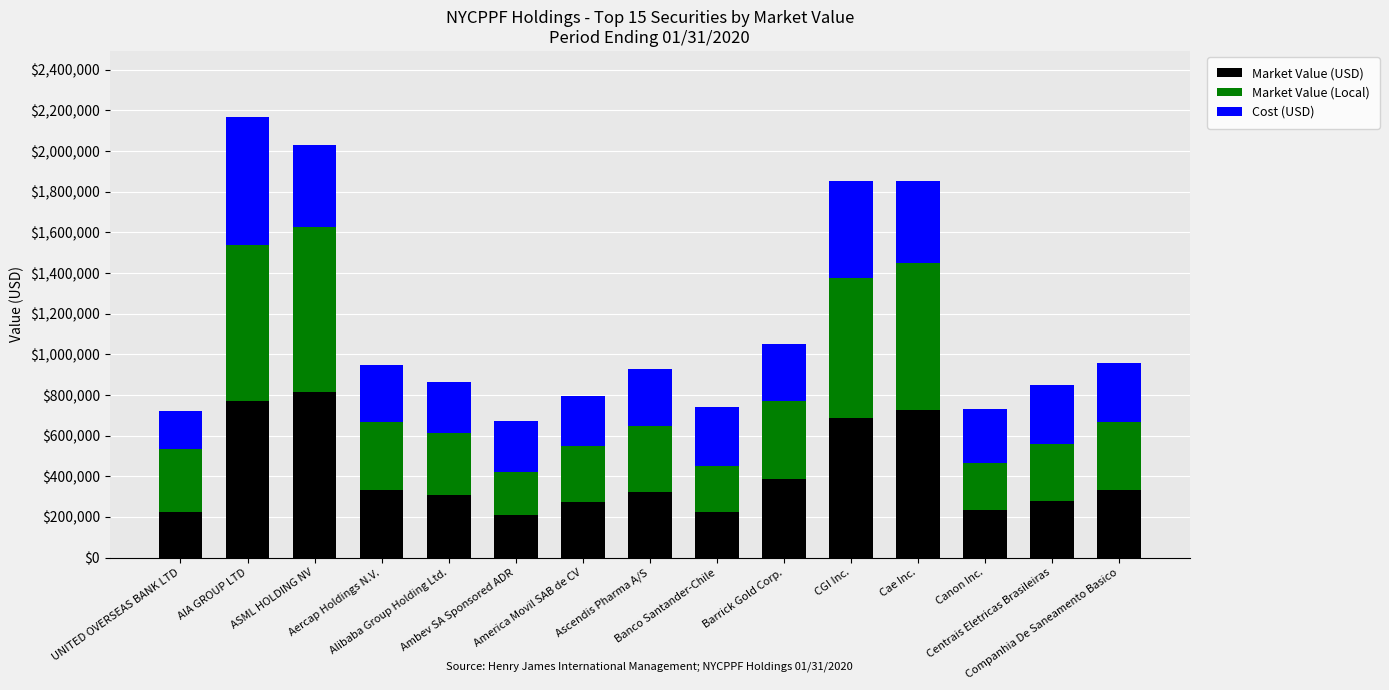

What is the approximate value of Cost (USD) at Barrick Gold Corp.?

280476.6